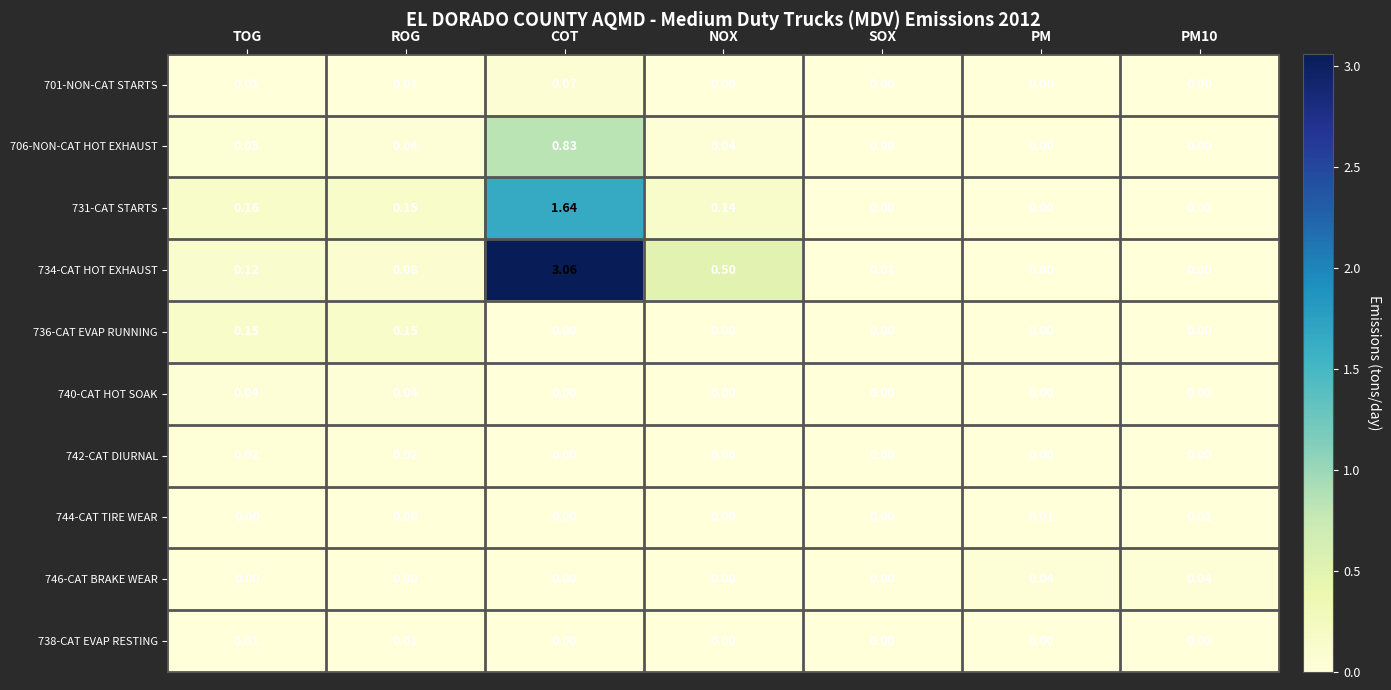

How many series are shown in this chart?

10